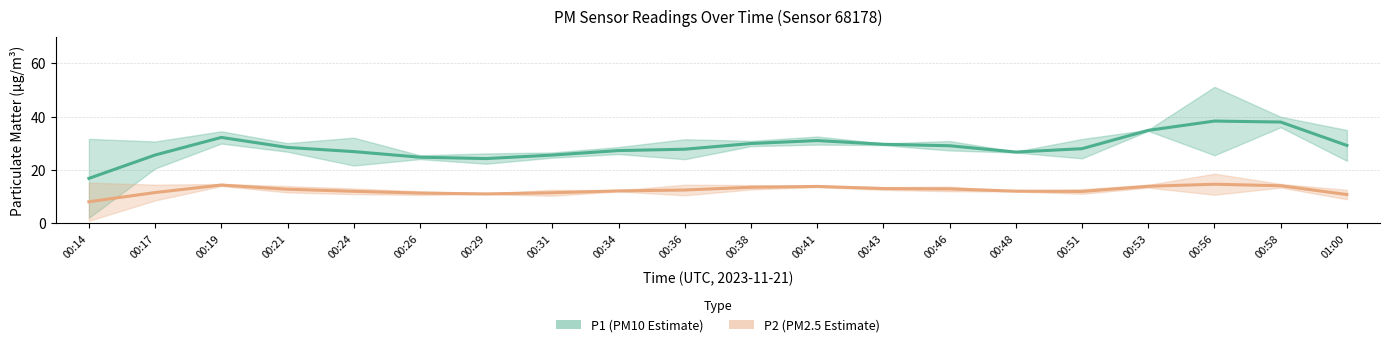

The P1 (PM10 estimate) series shows 25.6 at 00:31. True or false?

True